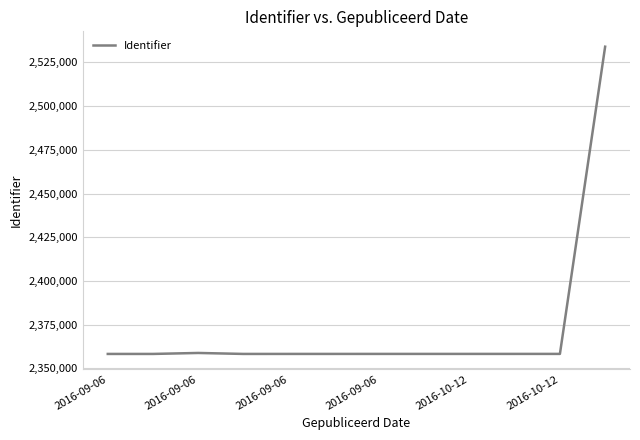

What is the maximum value shown in the chart?

2534026